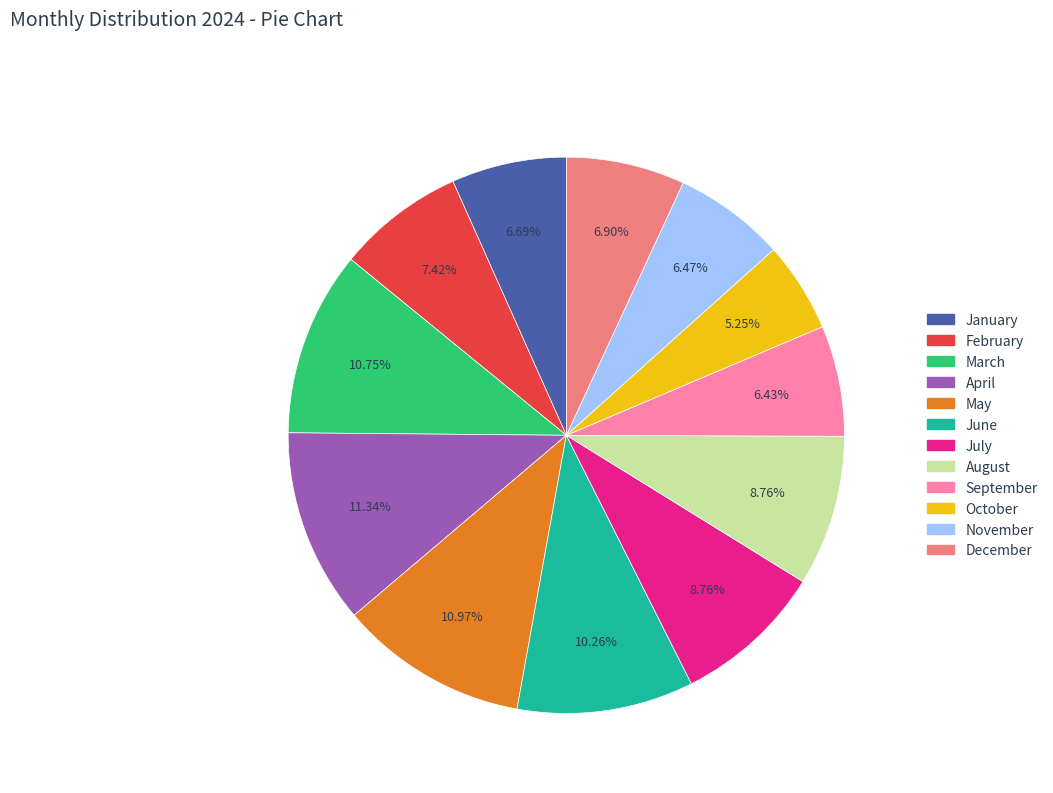

To the nearest percent, what is the difference between the March and April slice percentages?

1%